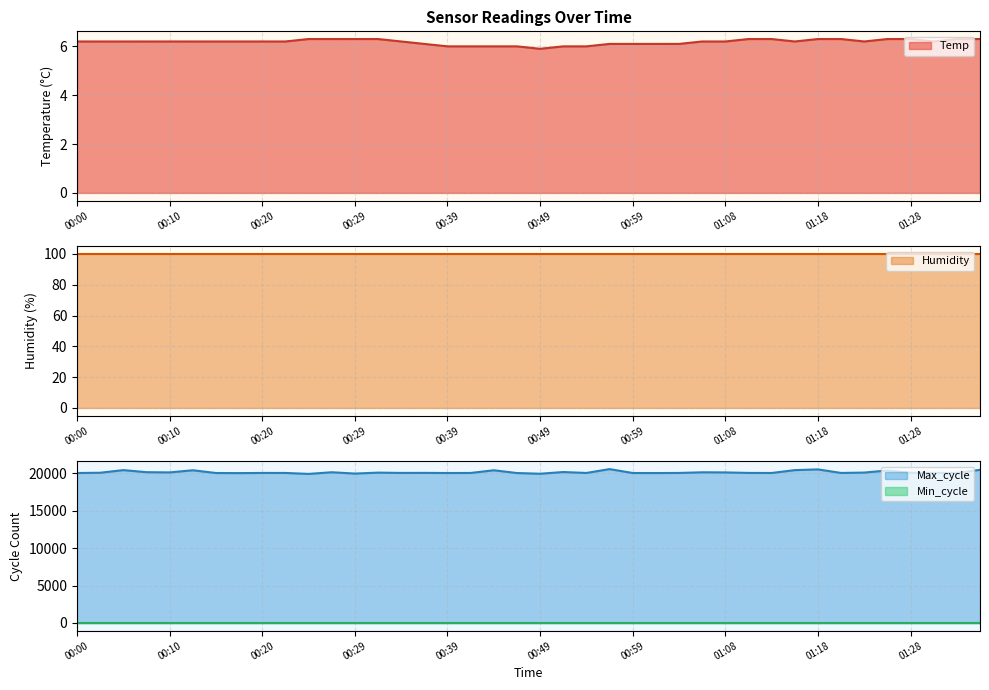

Is it true that Temp equals 10.8 at 00:27?

False